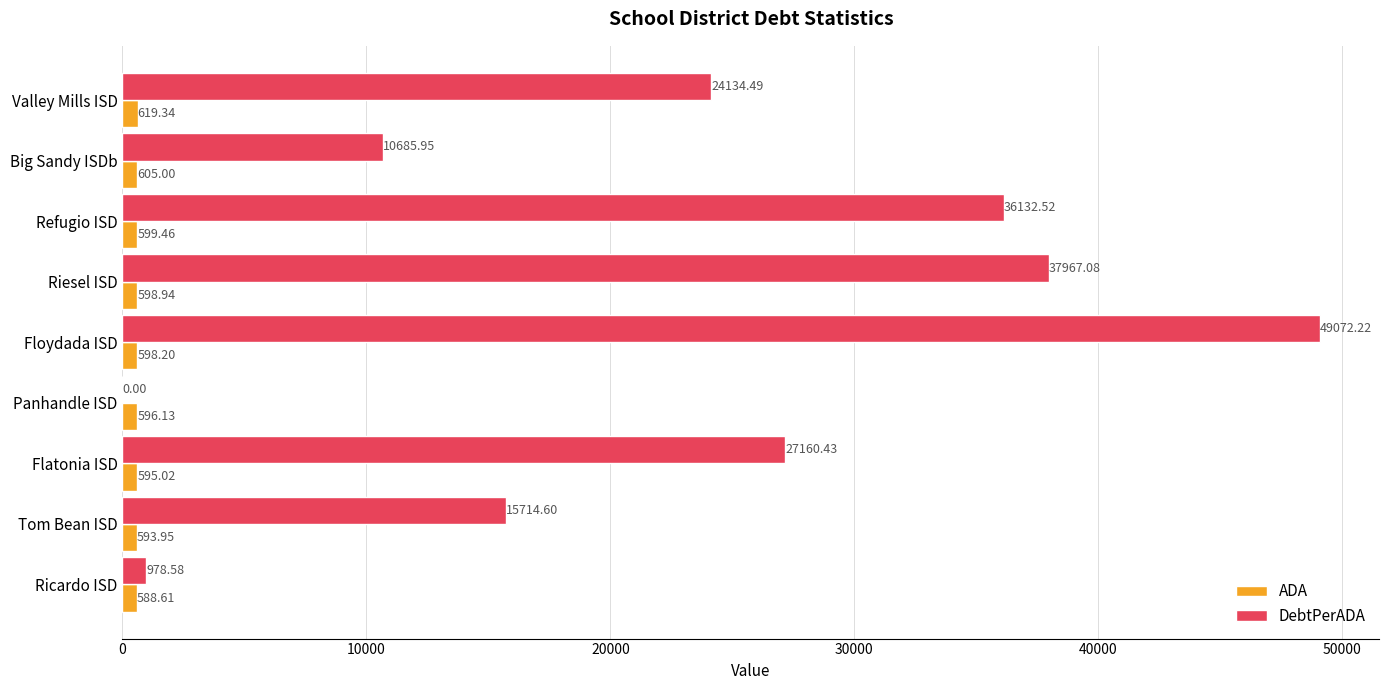

Where is DebtPerADA nearest to the value 24536?

Valley Mills ISD